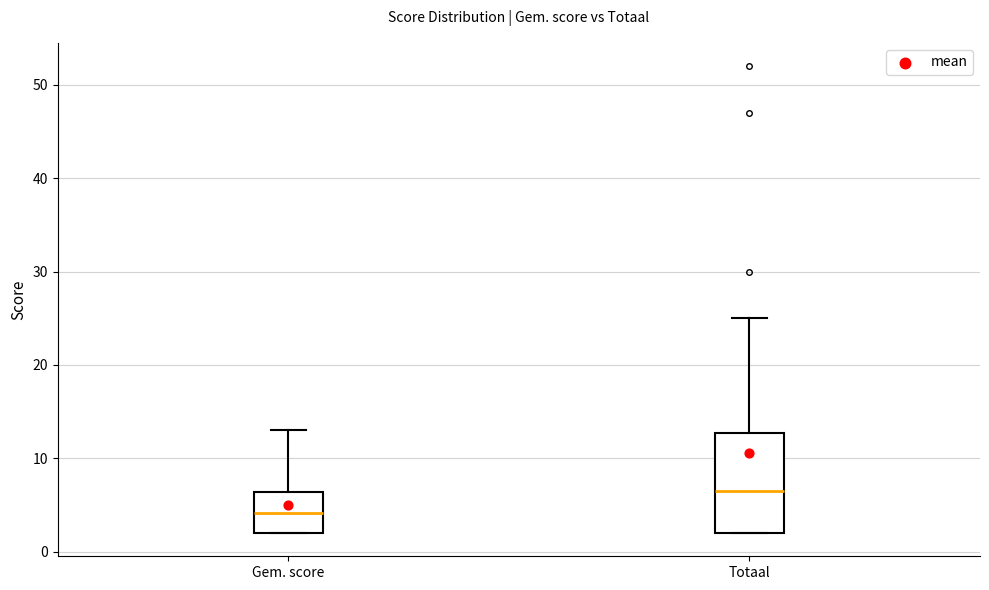

Reading left to right, transcribe this box plot: for each box, give where its median line is, the range the box spans, and where its two whiskers end, as read against the y-axis. The values are not printed on the chart, so give them approximately, as read against the axis.

Gem. score: median 4, box 2 to 6, whiskers 2 to 13
Totaal: median 7, box 2 to 13, whiskers 2 to 25